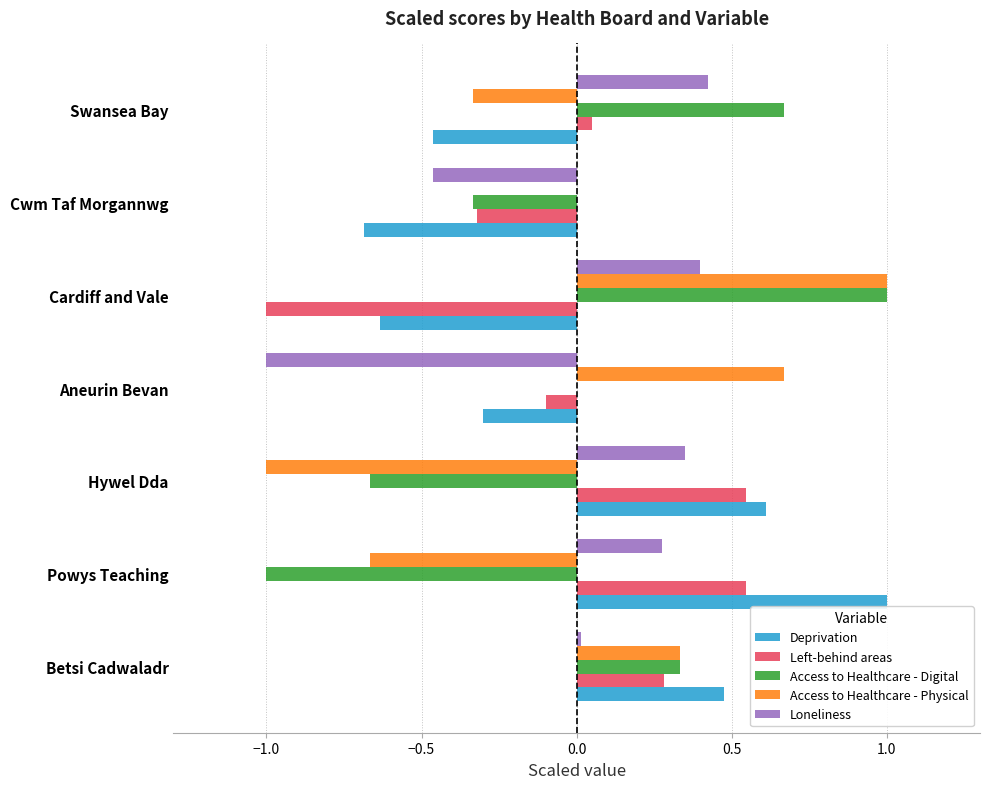

Which category has the highest value in the Deprivation series?

Powys Teaching